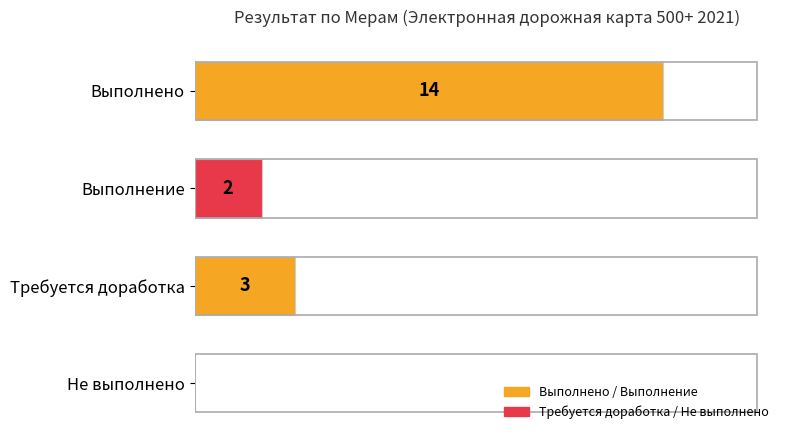

Which label corresponds to the largest value in the chart?

Выполнено